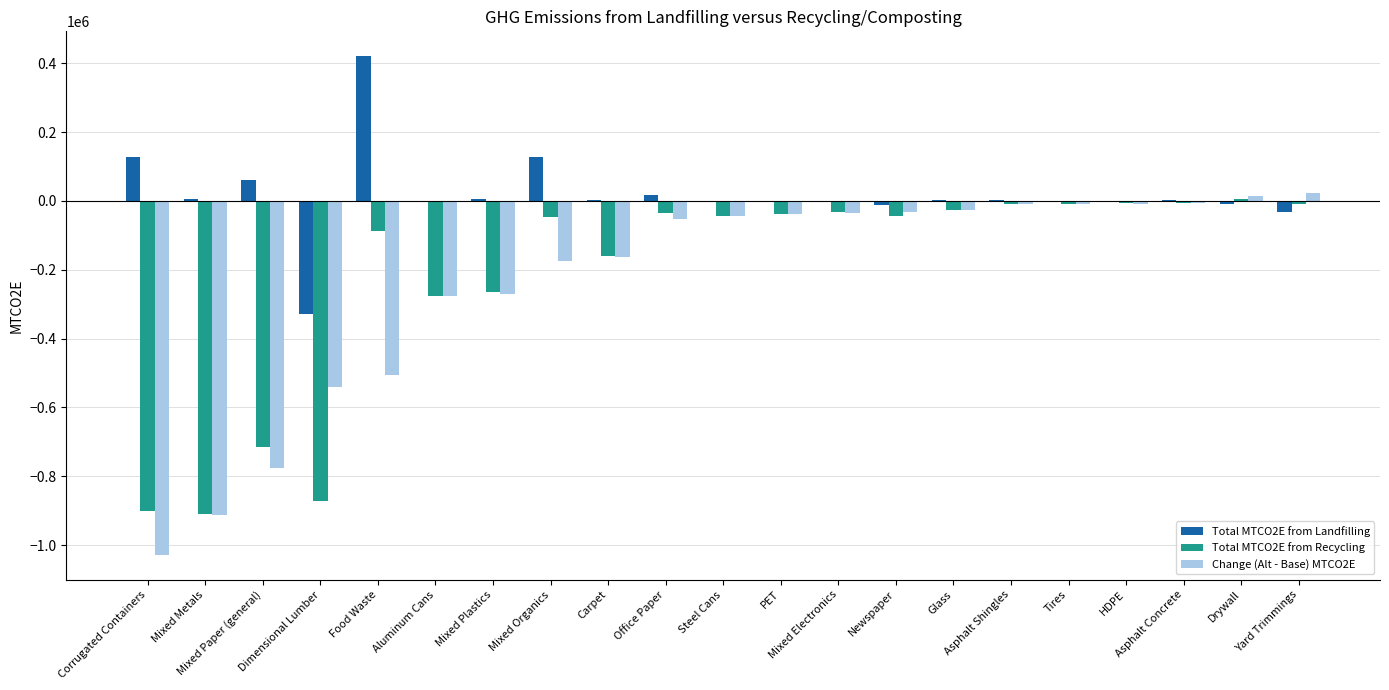

At which label does Total MTCO2E from Landfilling first exceed 1365?

Corrugated Containers